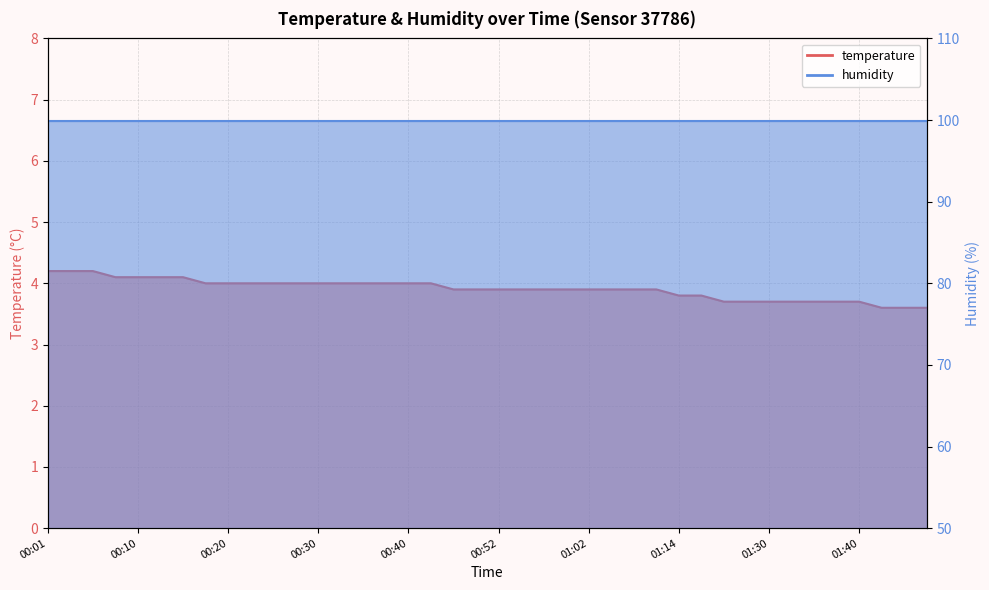

Does the chart display data point markers on the line(s)?

No